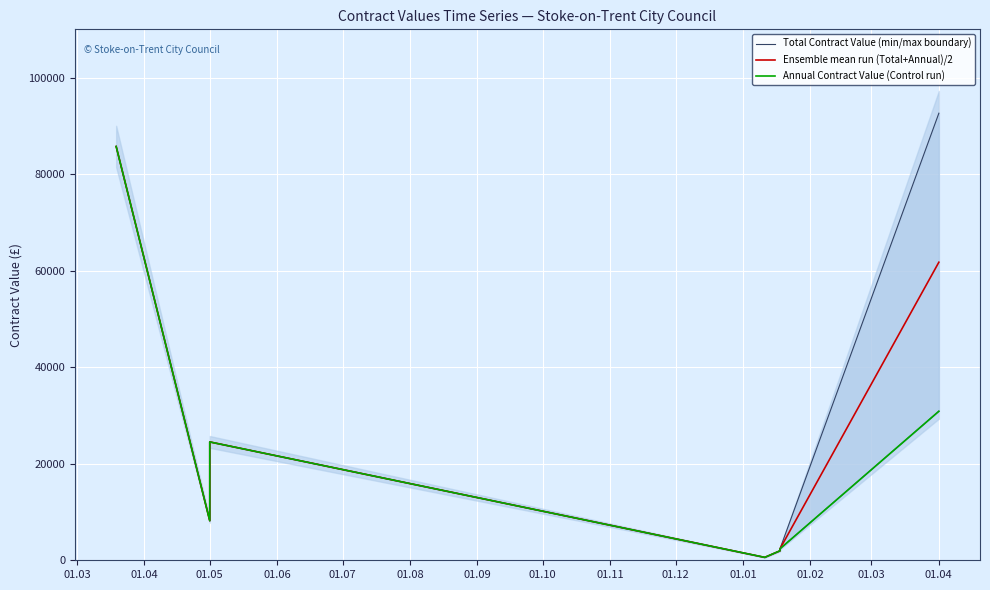

List the series in order of their overall mean, lowest first.

Annual Contract Value (Control run), Ensemble mean run (Total+Annual)/2, Total Contract Value (min/max boundary)